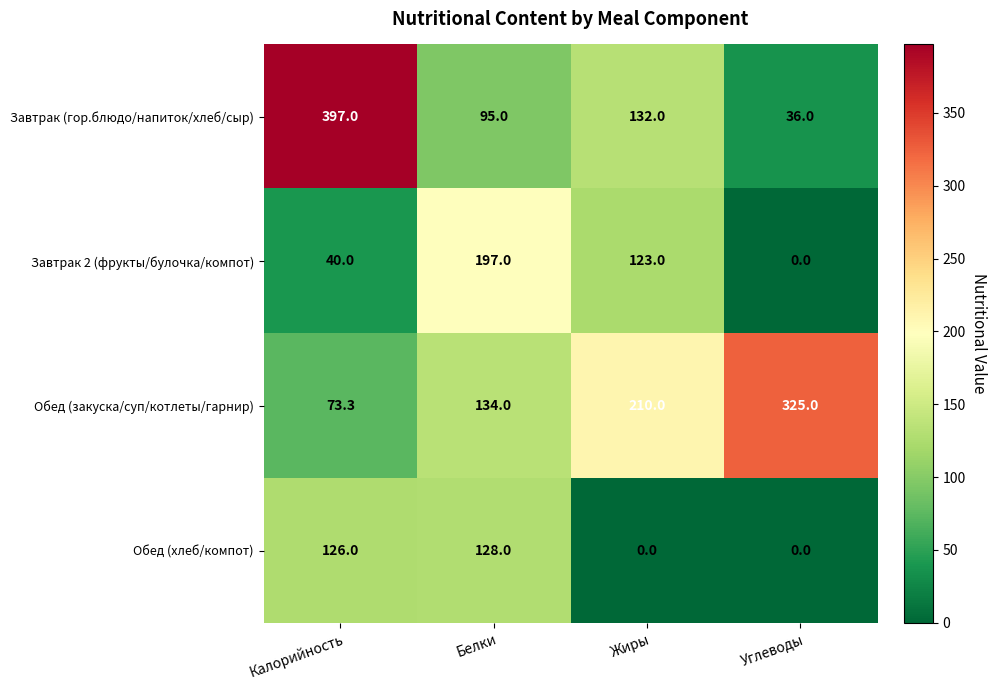

True or false: Завтрак (гор.блюдо/напиток/хлеб/сыр) has a value of 66.8 at Жиры.

False